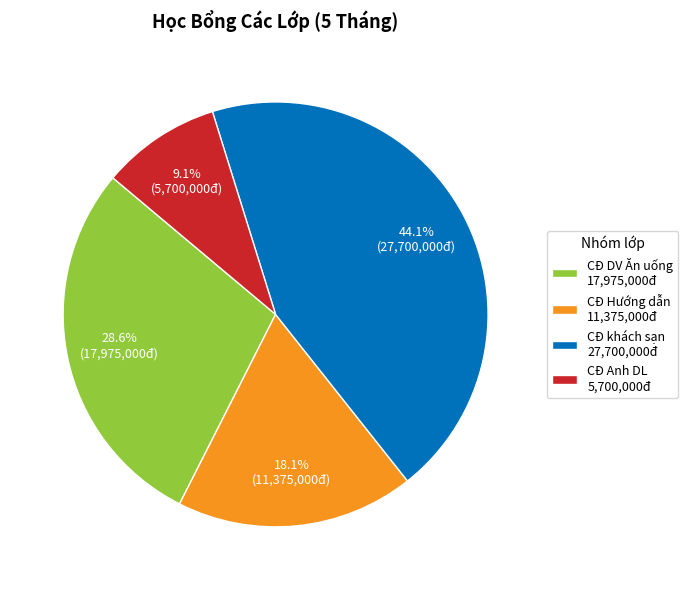

How many slices are in this pie chart?

4